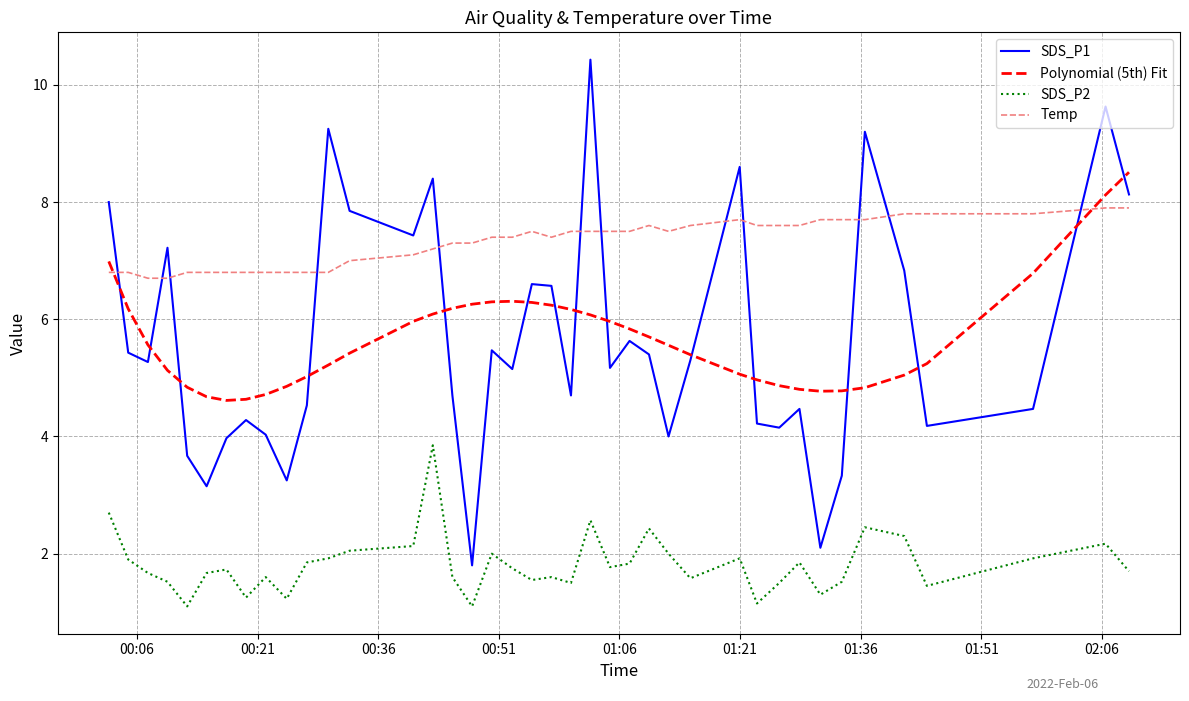

List the series in order of their peak value, lowest first.

SDS_P2, Temp, Polynomial (5th) Fit, SDS_P1